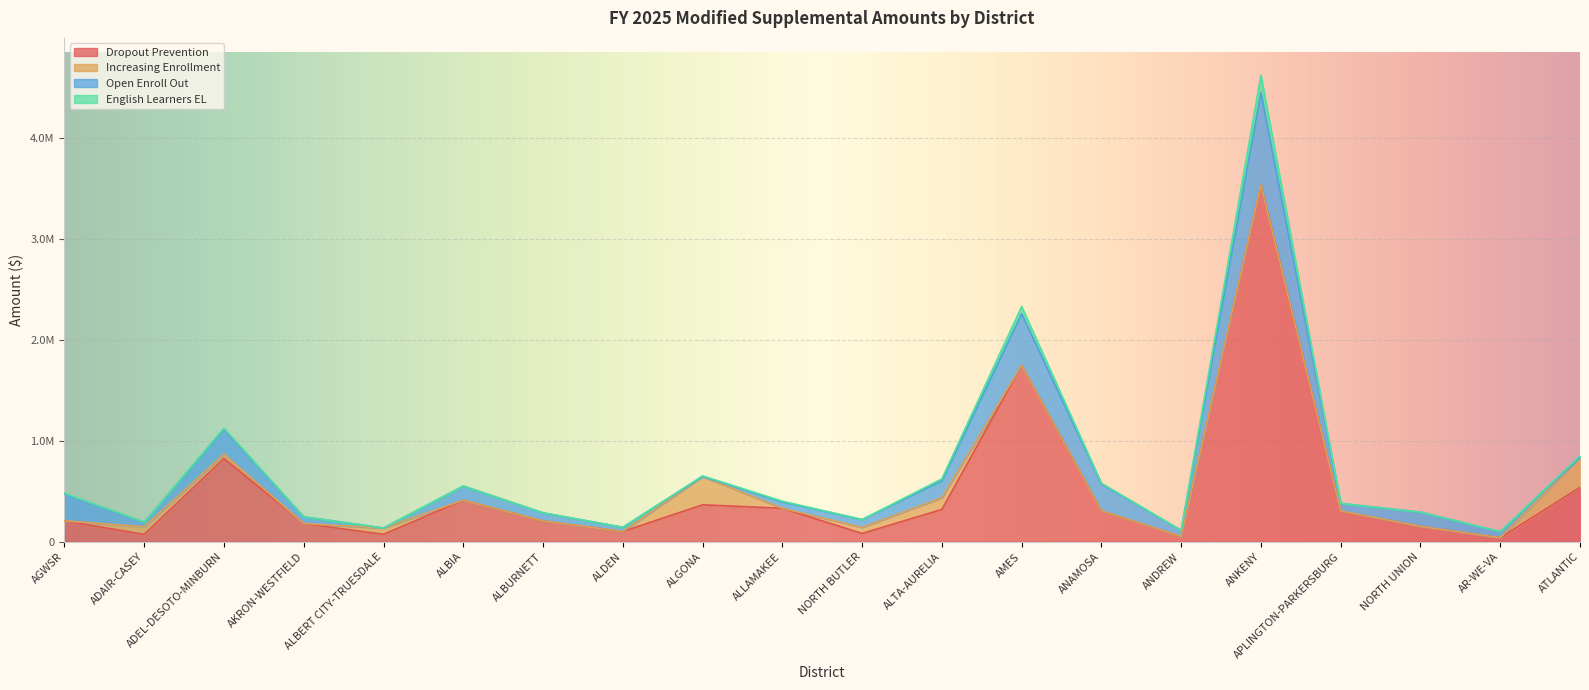

What are all the series names shown in the legend?

Dropout Prevention, Increasing Enrollment, Open Enroll Out, English Learners EL